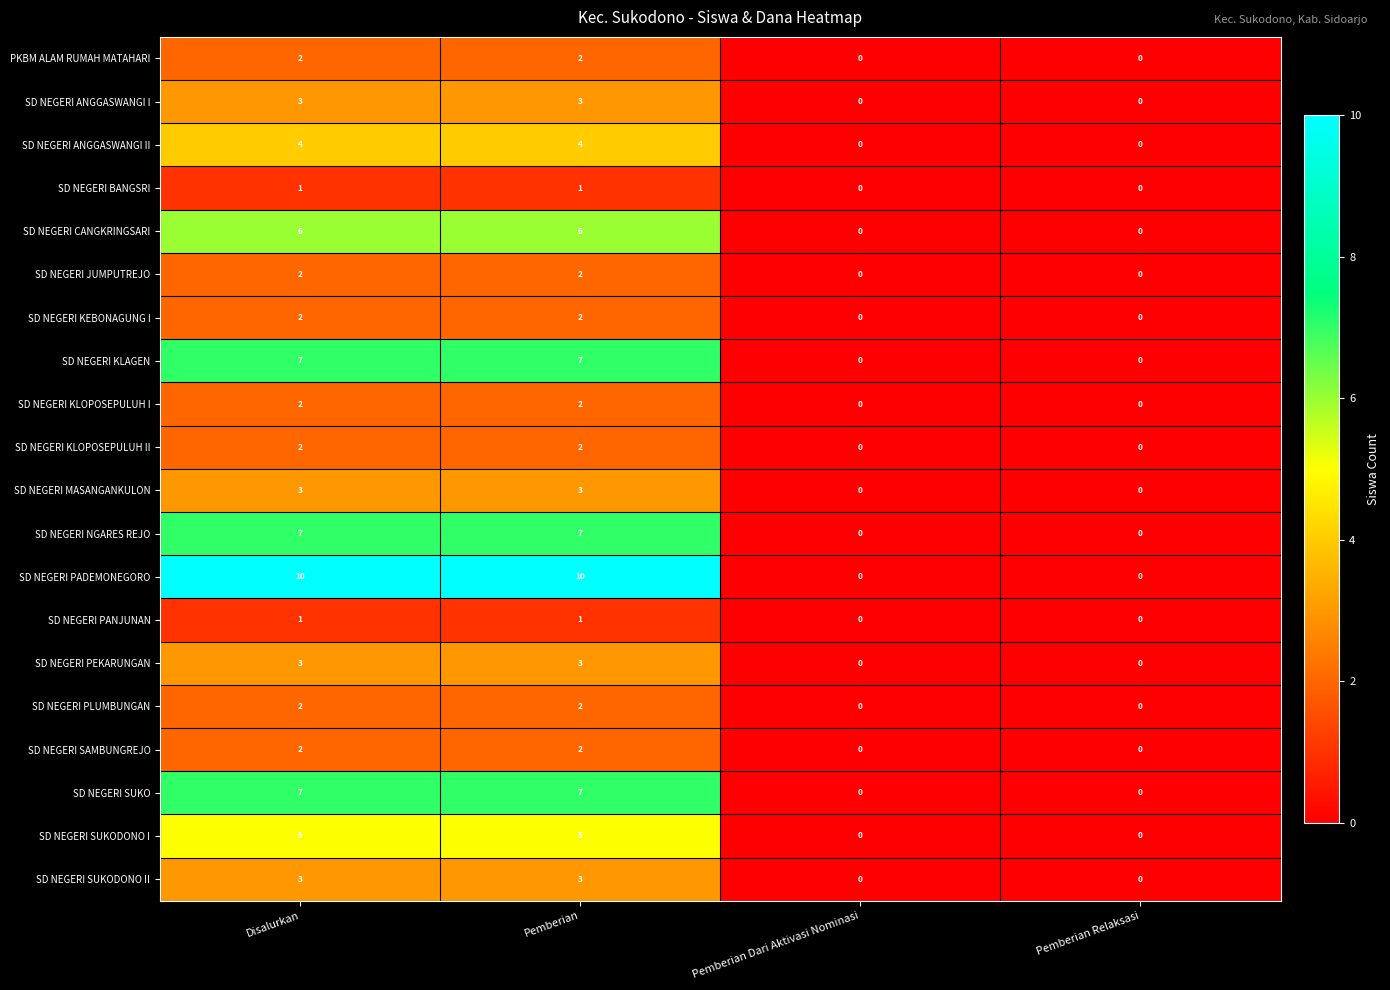

Which series changed the most between Pemberian and Pemberian Dari Aktivasi Nominasi?

SD NEGERI PADEMONEGORO